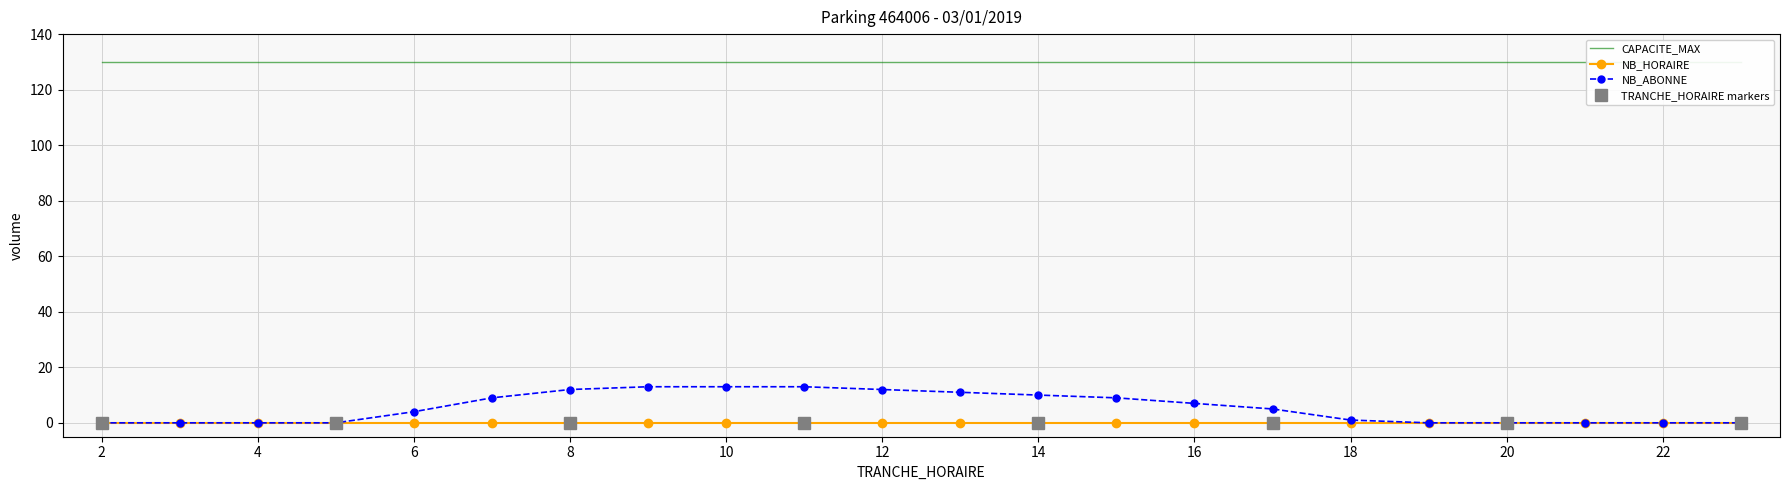

True or false: CAPACITE_MAX and NB_ABONNE cross at least once.

False